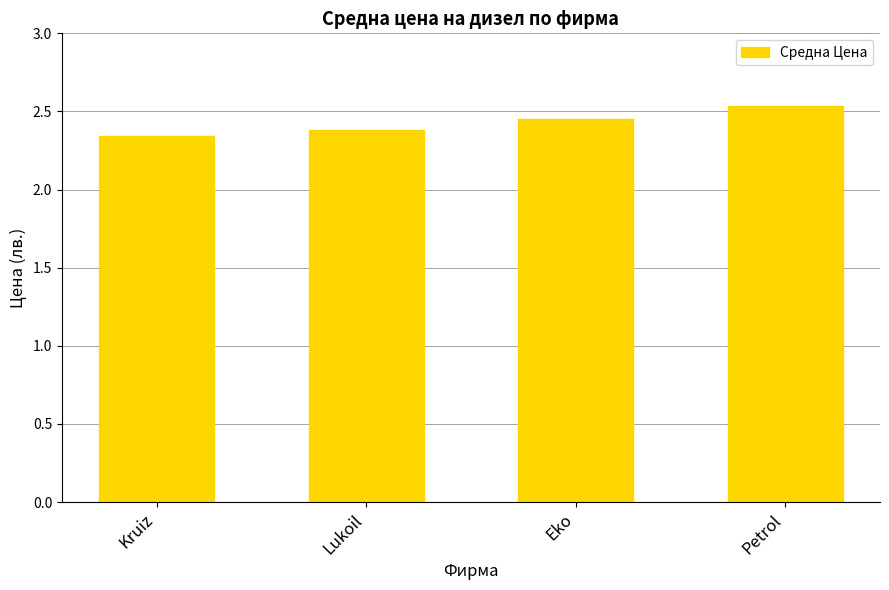

The chart shows a value of 3.2 at Eko. True or false?

False